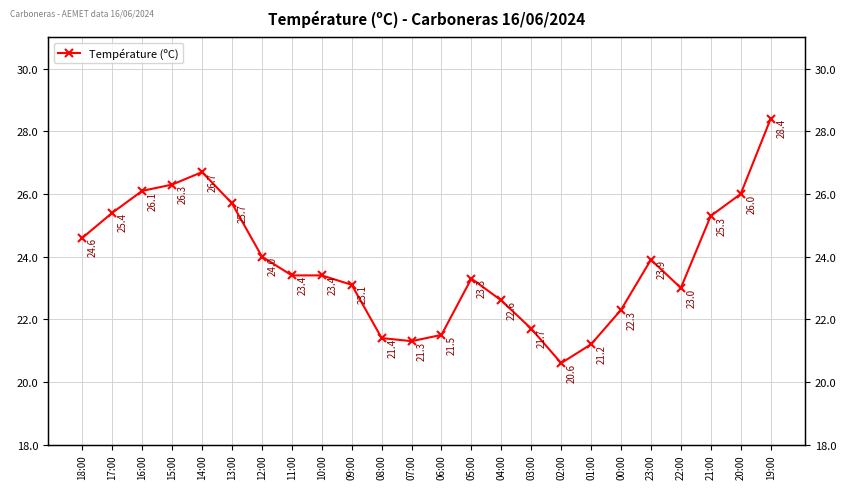

Between 06:00 and 03:00, which is larger?

03:00